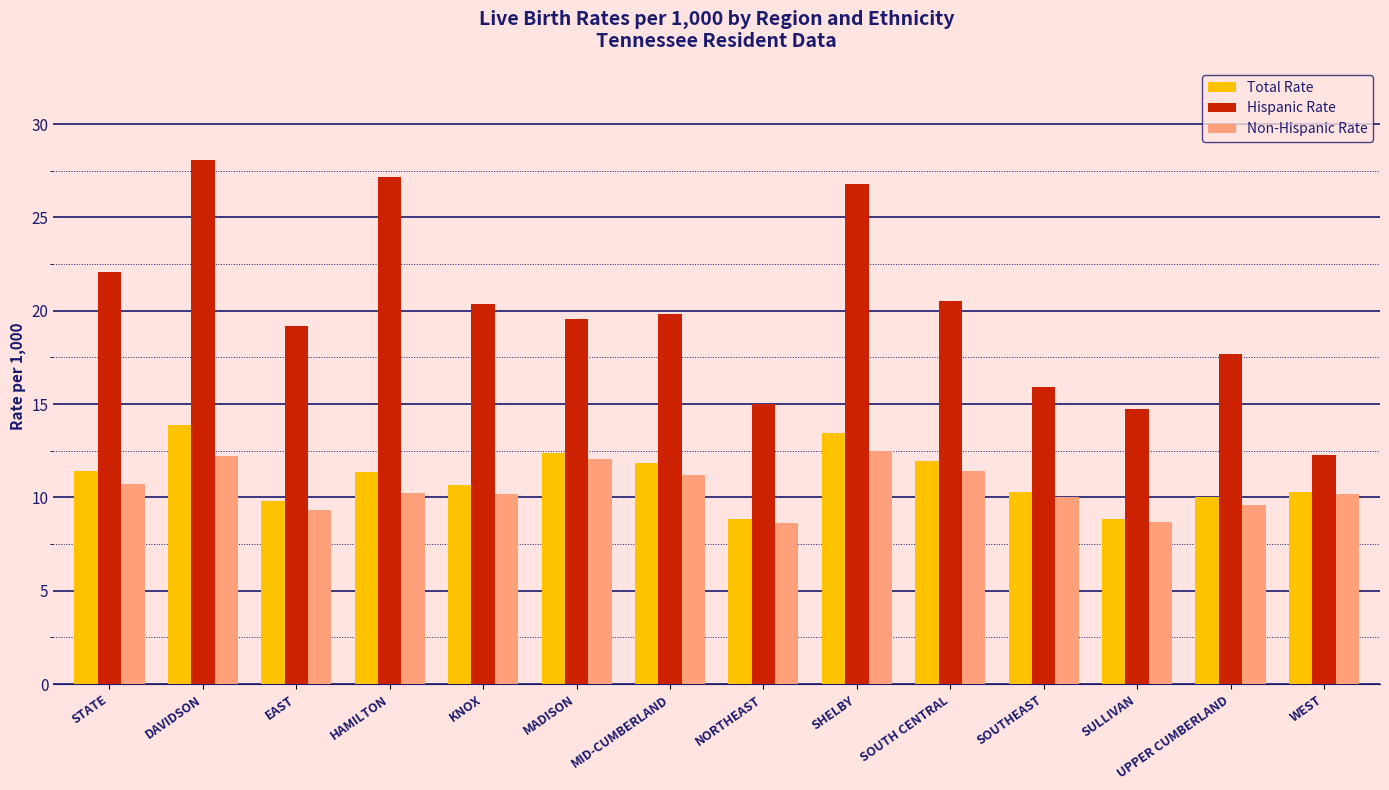

At which category is the sum across all series the highest?

DAVIDSON